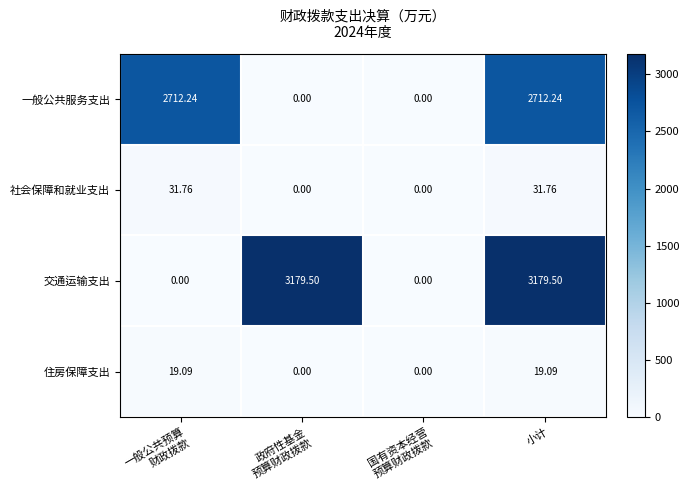

Which series has the widest spread of values?

交通运输支出